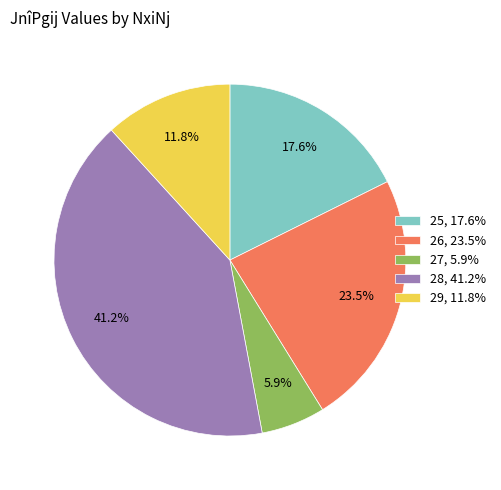

Which has a higher value, 29 or 27?

29